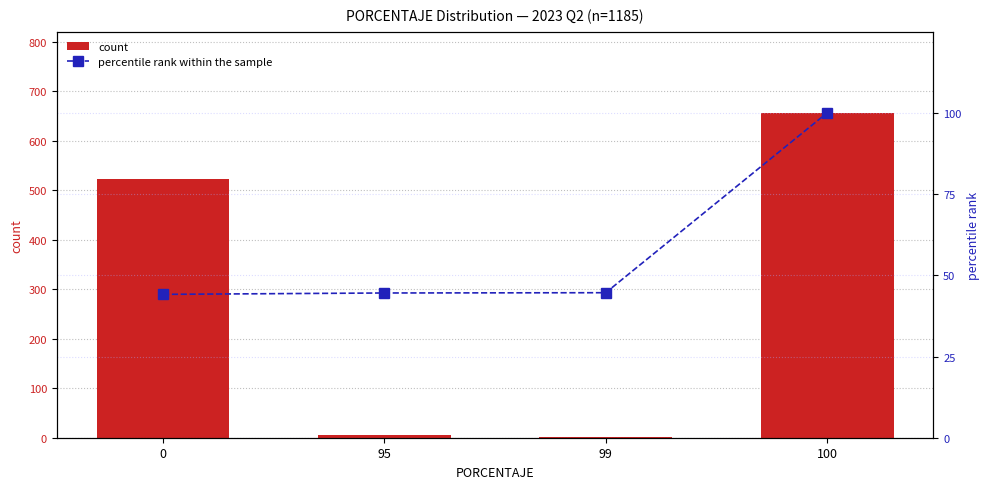

What is the sum of all count values?

1185